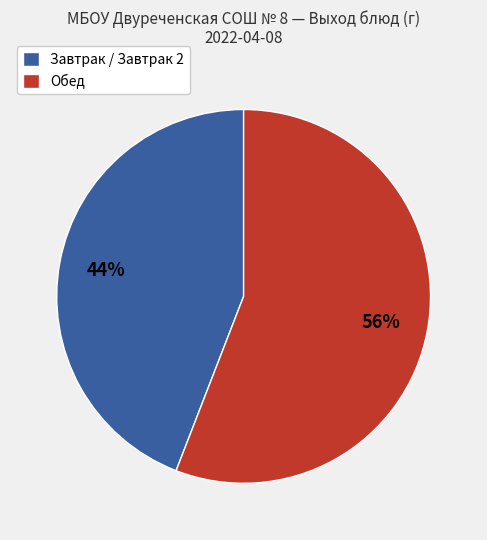

Approximately how many times larger is the value at Завтрак / Завтрак 2 compared to Обед?

0.8